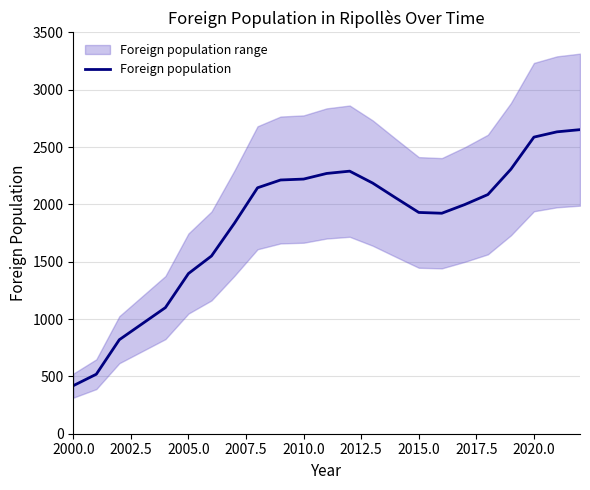

What is the highest value of the Foreign population series?

2652